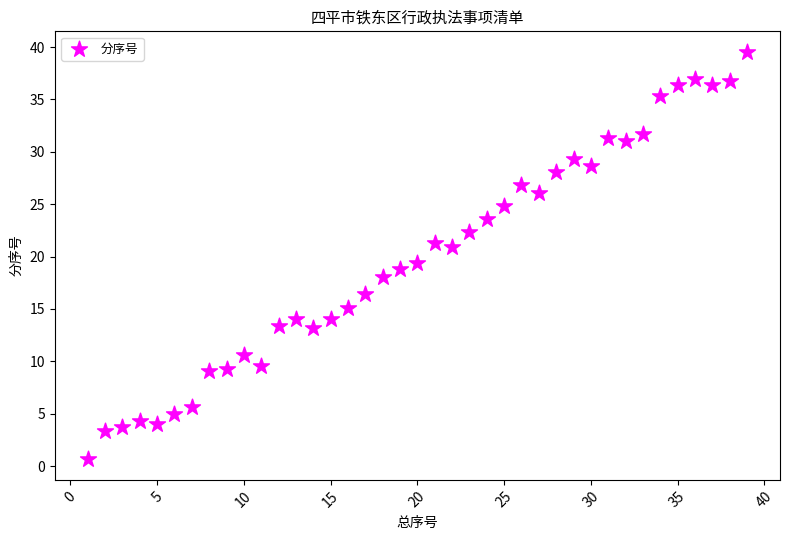

What is the range of Y values (max minus min)?

38.9